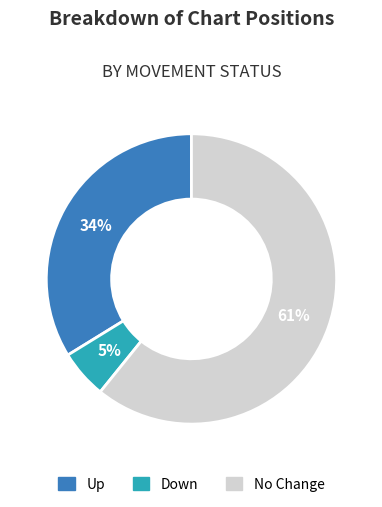

Does any single category account for the majority?

Yes